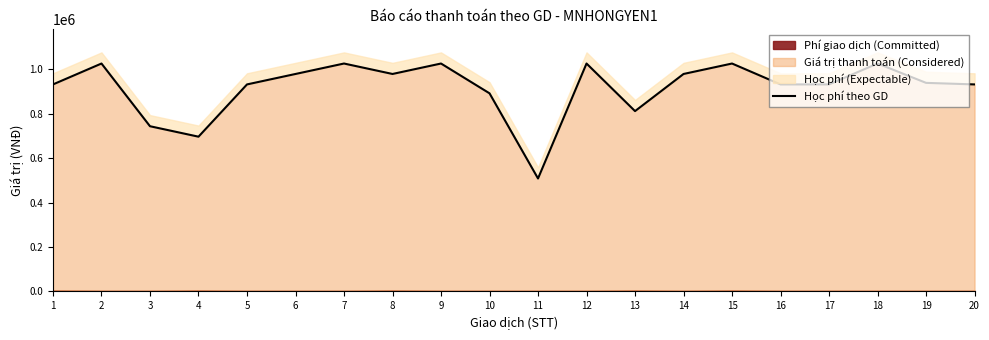

Between 10 and 13, which is larger?

10